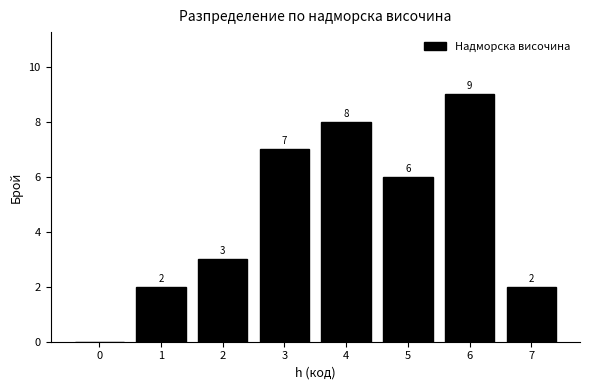

Reading right to left, transcribe all the data shown in this chart.

7=2	6=9	5=6	4=8	3=7	2=3	1=2	0=0